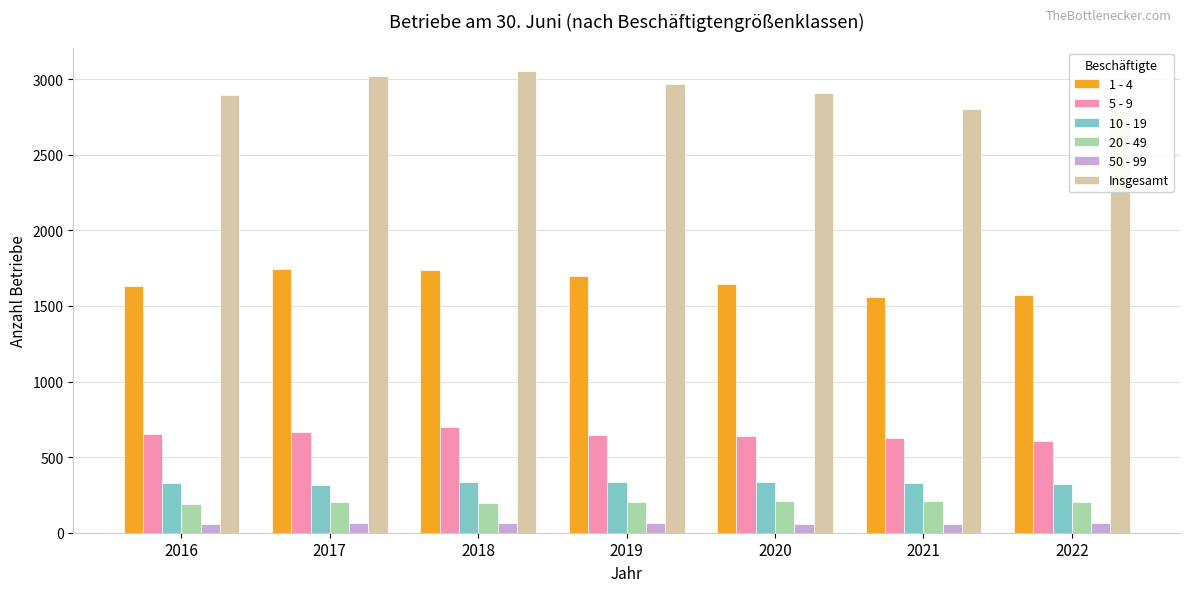

How many bars are there in each group?

6